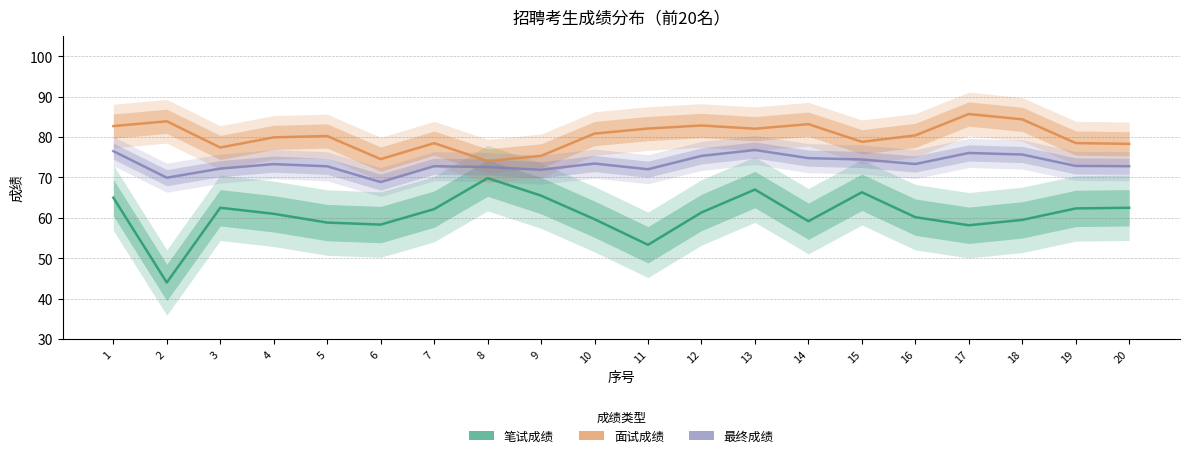

How many lines are shown in the chart?

3